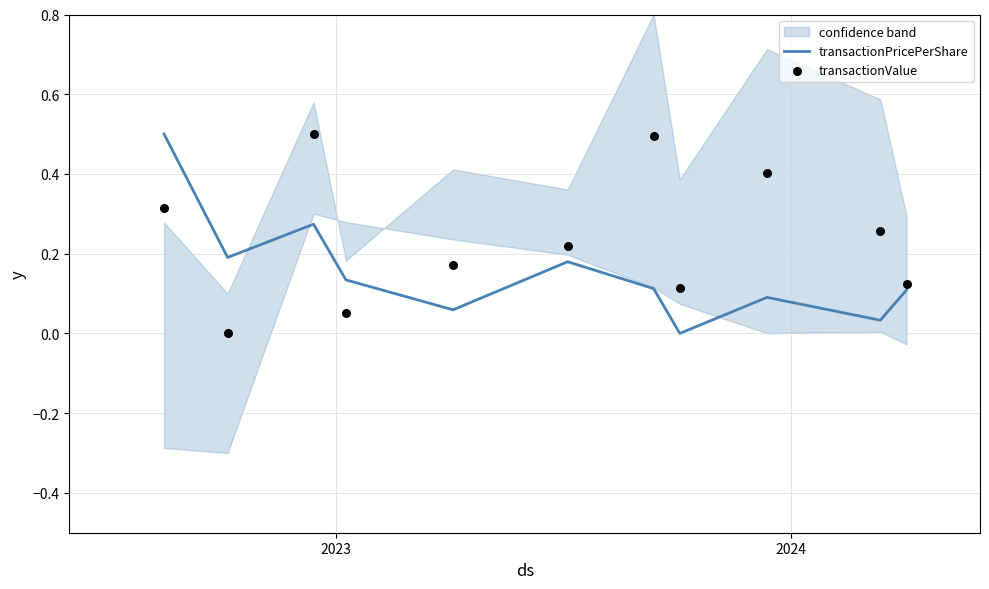

Which series contains the highest Y value?

transactionPricePerShare